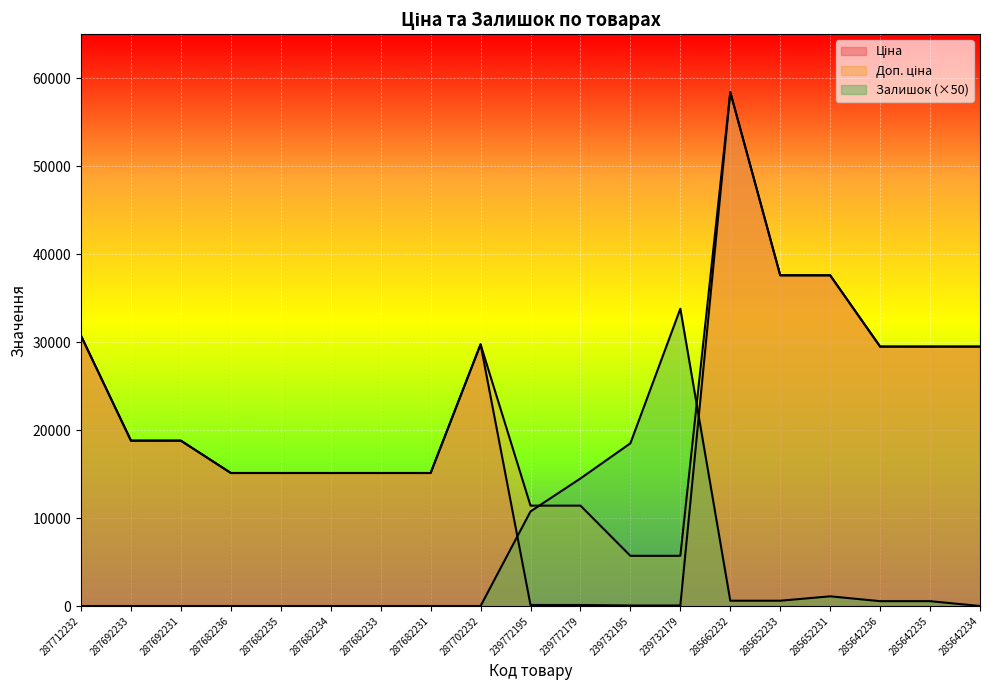

Reading left to right, transcribe all the data shown in this chart.

Ціна: 287712232=30717.1	287692233=18796.8	287692231=18796.8	287682236=15120.0	287682235=15120.0	287682234=15120.0	287682233=15120.0	287682231=15120.0	287702232=29747.2	239772195=114.1	239772179=114.1	239732195=57.0	239732179=57.0	285662232=58426.5	285652233=37593.6	285652231=37593.6	285642236=29491.5	285642235=29491.5	285642234=29491.5
Доп. ціна: 287712232=30717.1	287692233=18796.8	287692231=18796.8	287682236=15120.0	287682235=15120.0	287682234=15120.0	287682233=15120.0	287682231=15120.0	287702232=29747.2	239772195=11410.0	239772179=11410.0	239732195=5705.0	239732179=5705.0	285662232=58426.5	285652233=37593.6	285652231=37593.6	285642236=29491.5	285642235=29491.5	285642234=29491.5
Залишок: 287712232=0.0	287692233=0.0	287692231=0.0	287682236=0.0	287682235=0.0	287682234=0.0	287682233=0.0	287682231=0.0	287702232=0.0	239772195=10750.0	239772179=14500.0	239732195=18500.0	239732179=33800.0	285662232=600.0	285652233=600.0	285652231=1100.0	285642236=550.0	285642235=550.0	285642234=0.0